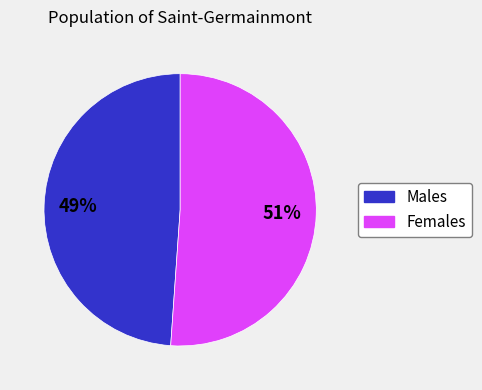

Combined, do Males and Females account for over 50%?

Yes